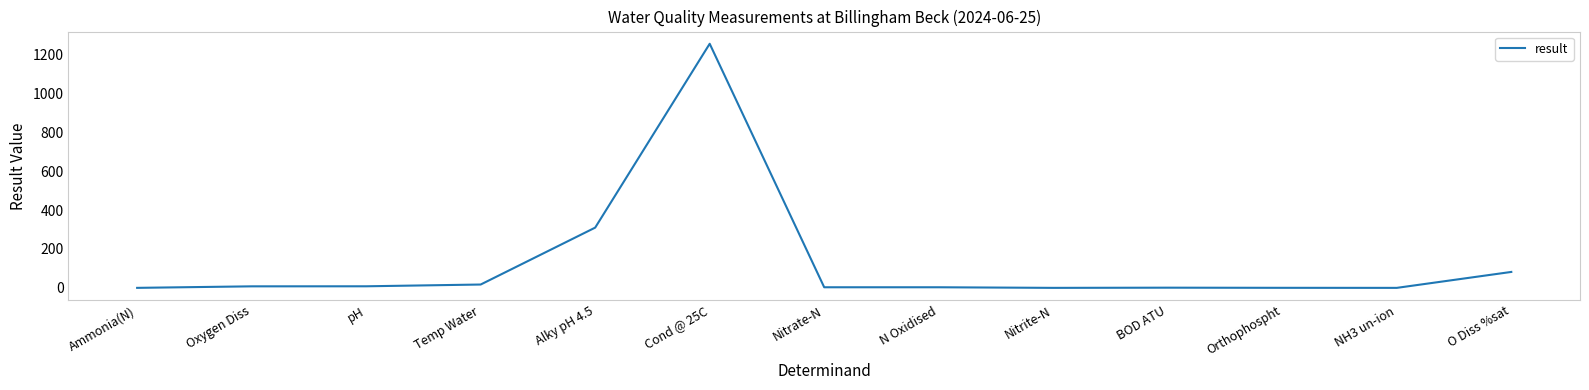

Does the chart have visible grid lines?

No